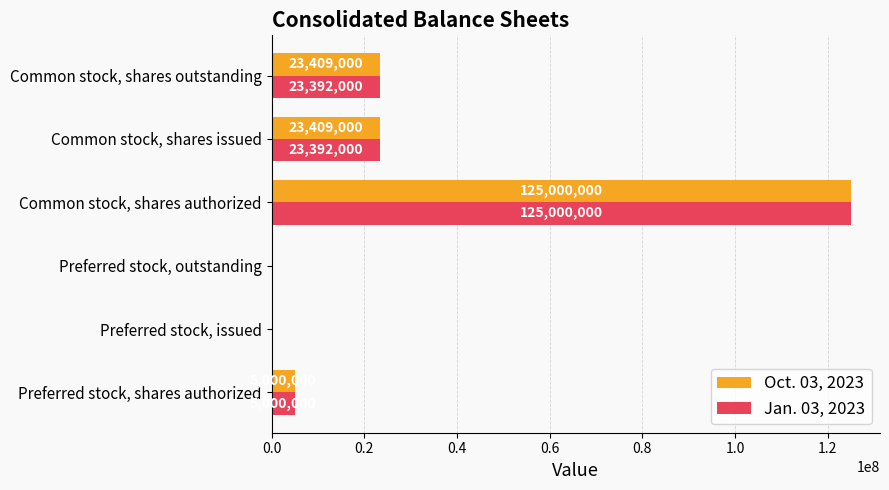

What is the maximum value shown in the chart?

125000000